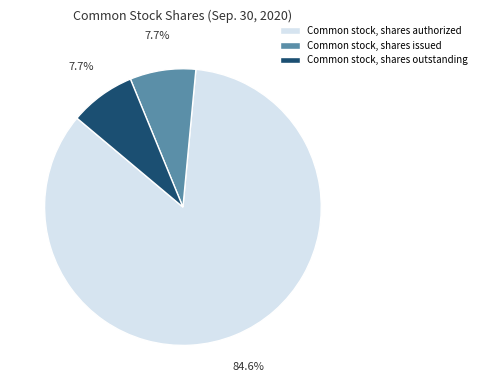

What is the ratio of the value at Common stock, shares outstanding to the value at Common stock, shares authorized?

0.1